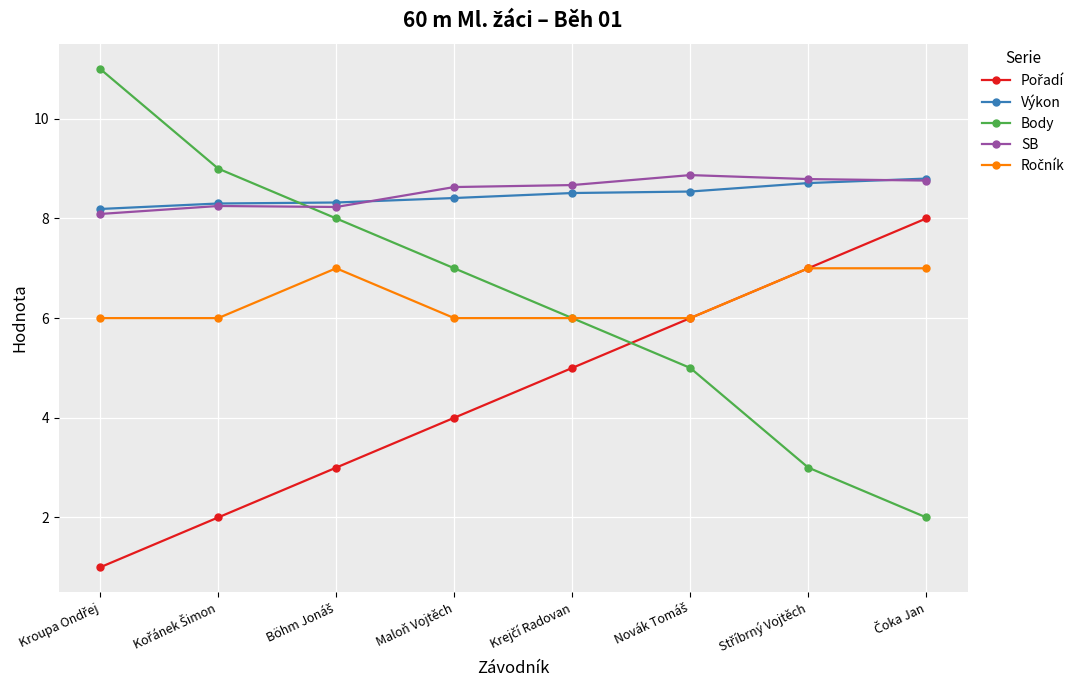

Which series has the largest range (max minus min)?

Body